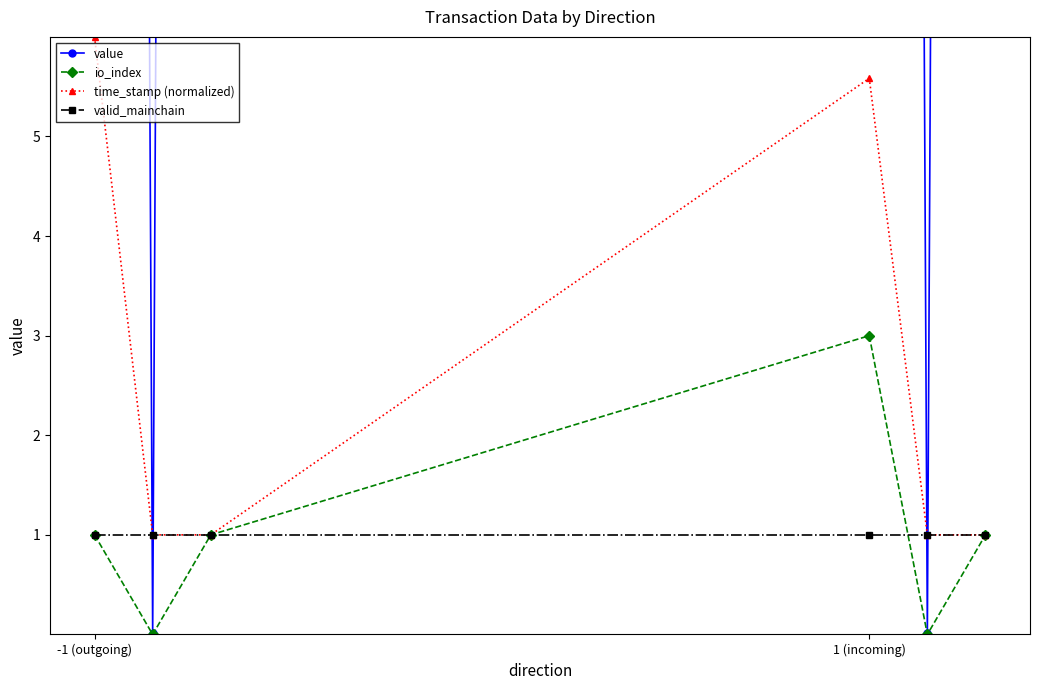

What is the value of the time_stamp (normalized) point at the 6th from the left?

1.0